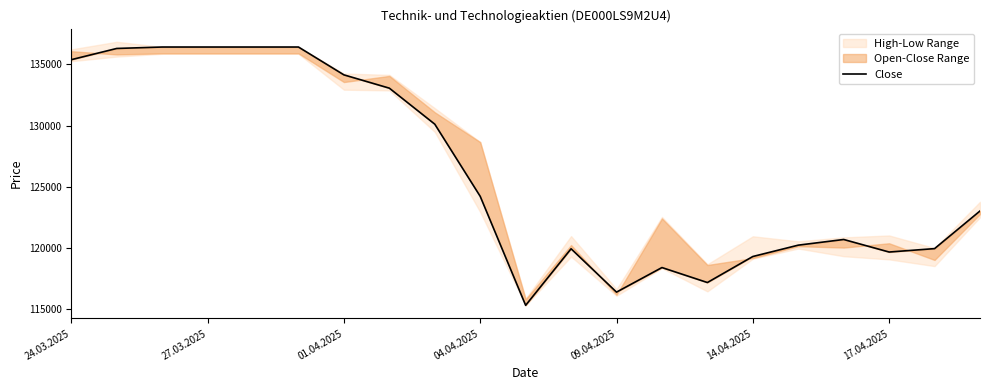

What is the maximum value shown in the chart?

136428